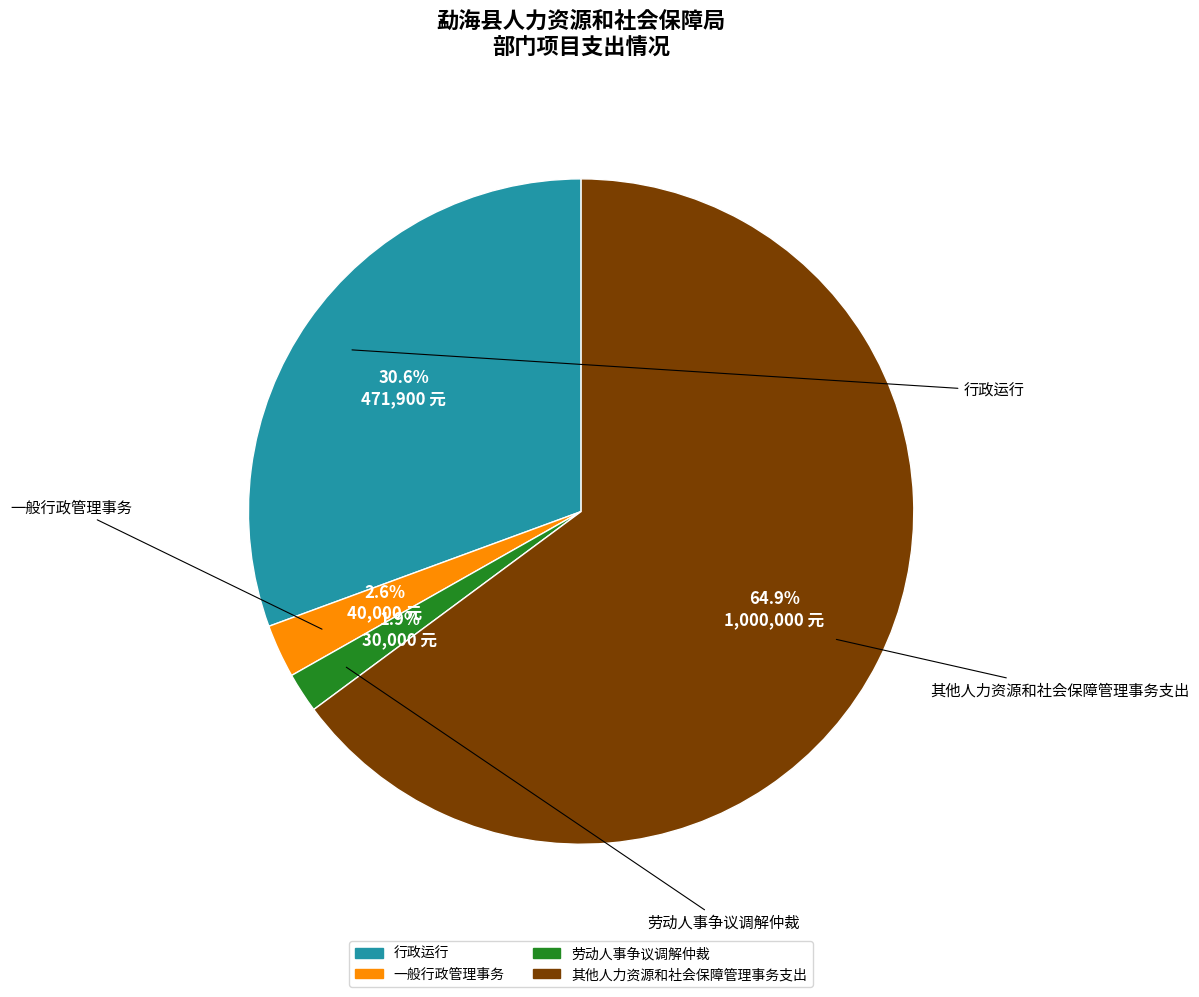

Which has a higher value, 行政运行 or 劳动人事争议调解仲裁?

行政运行